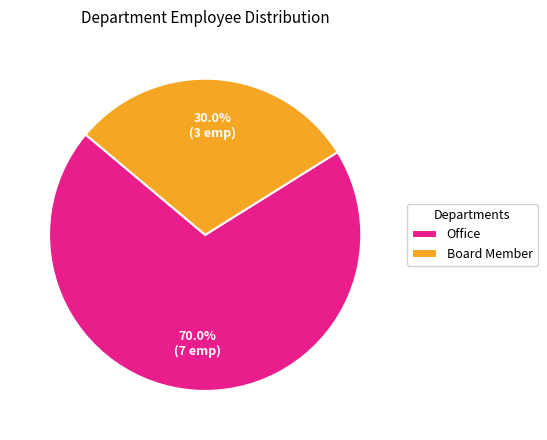

Which has a higher value, Board Member or Office?

Office